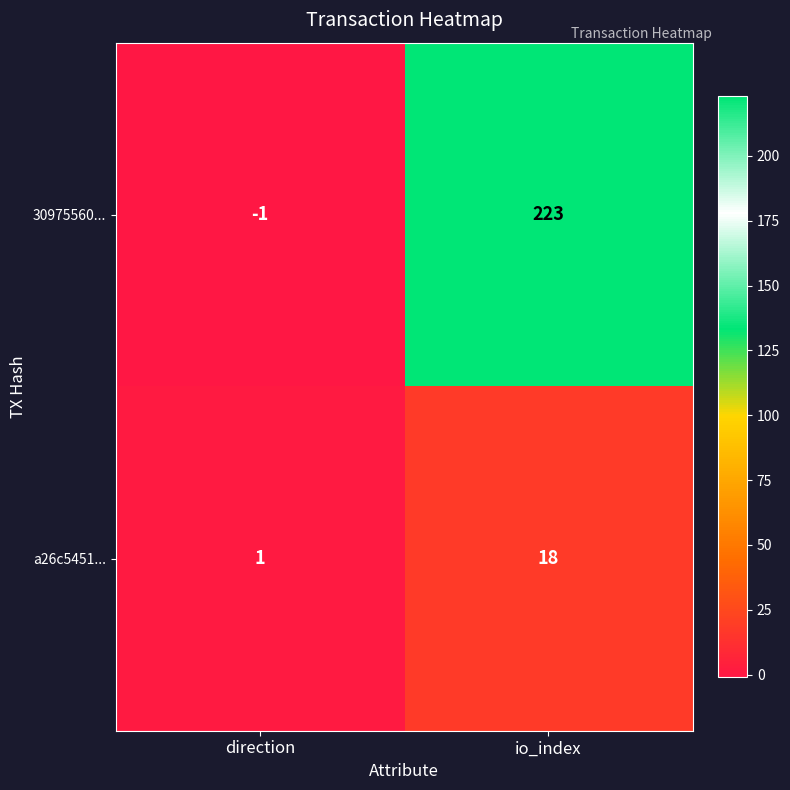

The a26c5451... series shows 1 at direction. True or false?

True